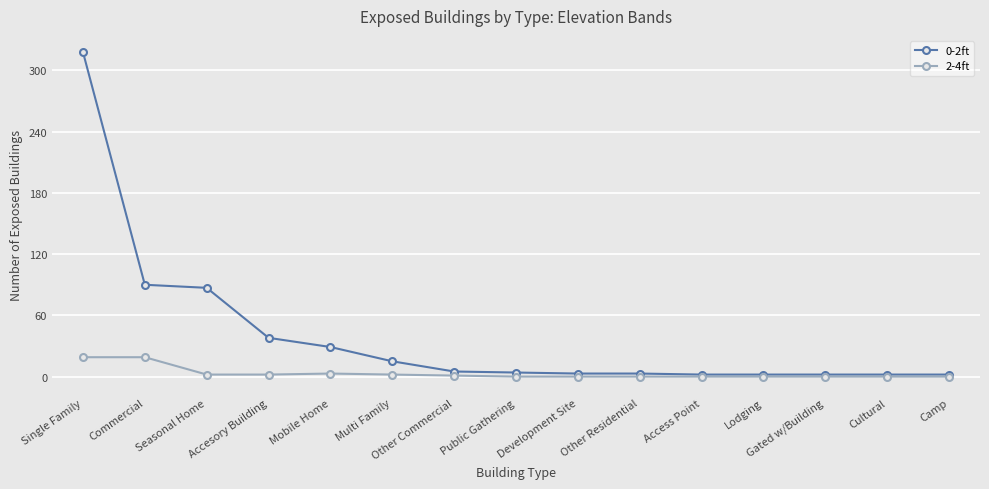

Which category has the highest value in the 0-2ft series?

Single Family